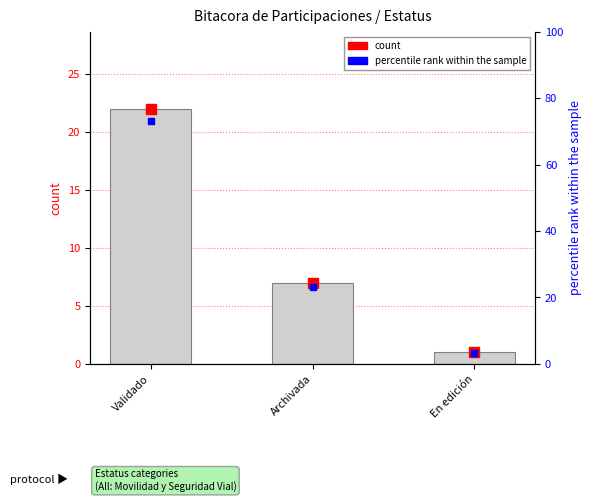

Which category has the lowest value across all series?

En edición